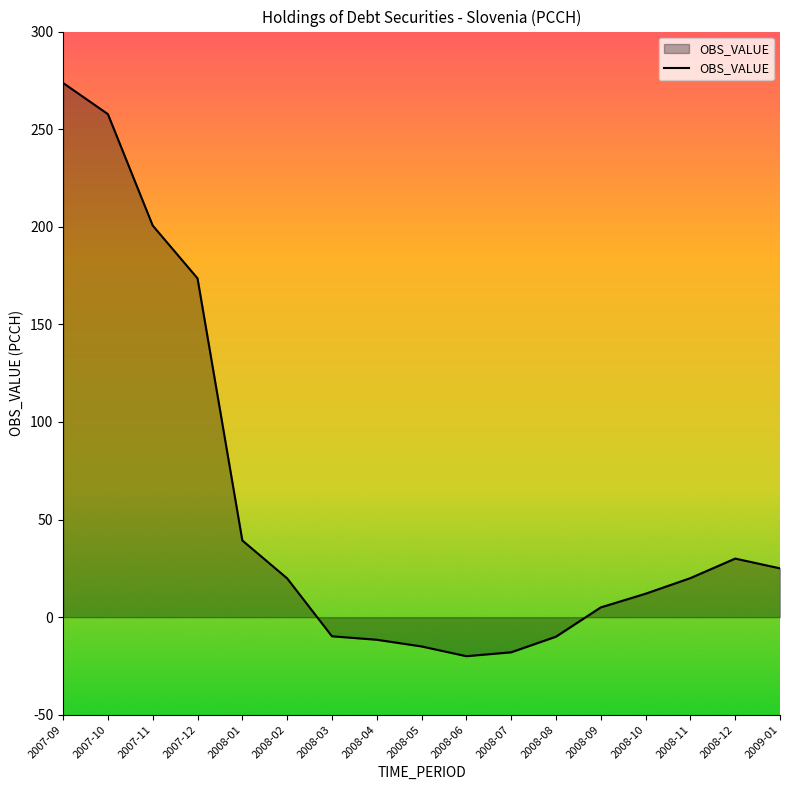

What position from the left is 2008-09?

13